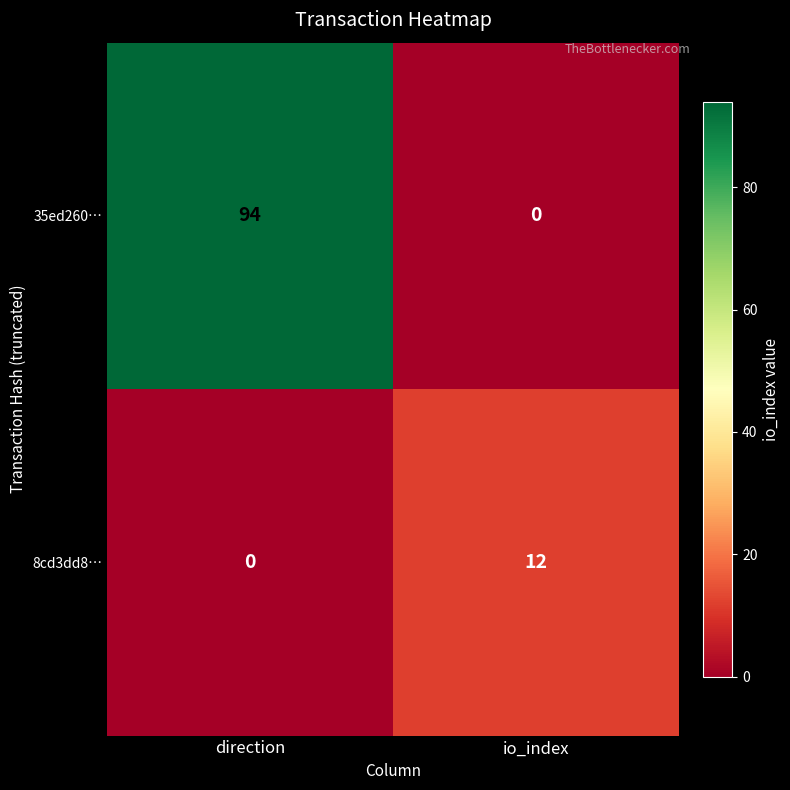

List the series in order of their overall mean, lowest first.

8cd3dd8…, 35ed260…